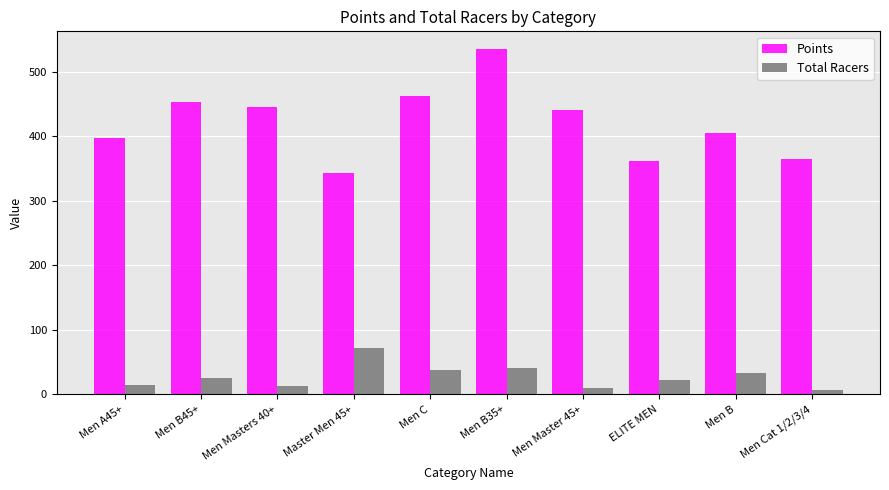

What position from the left is Men Cat 1/2/3/4?

10